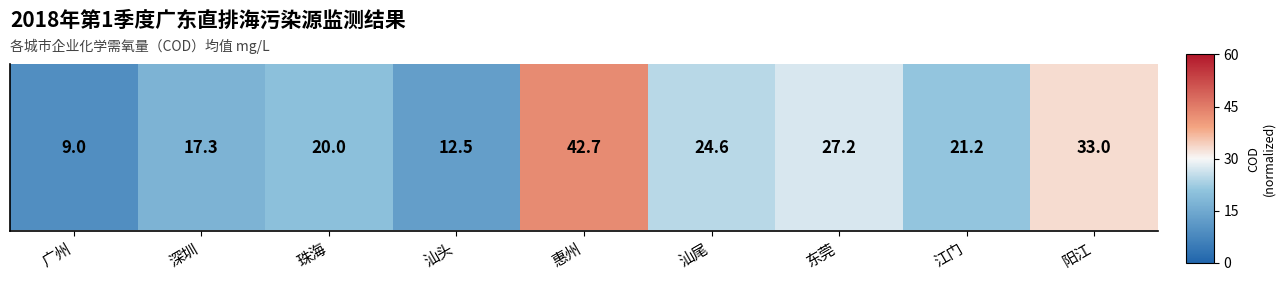

At which category does the chart reach its peak across all series?

惠州